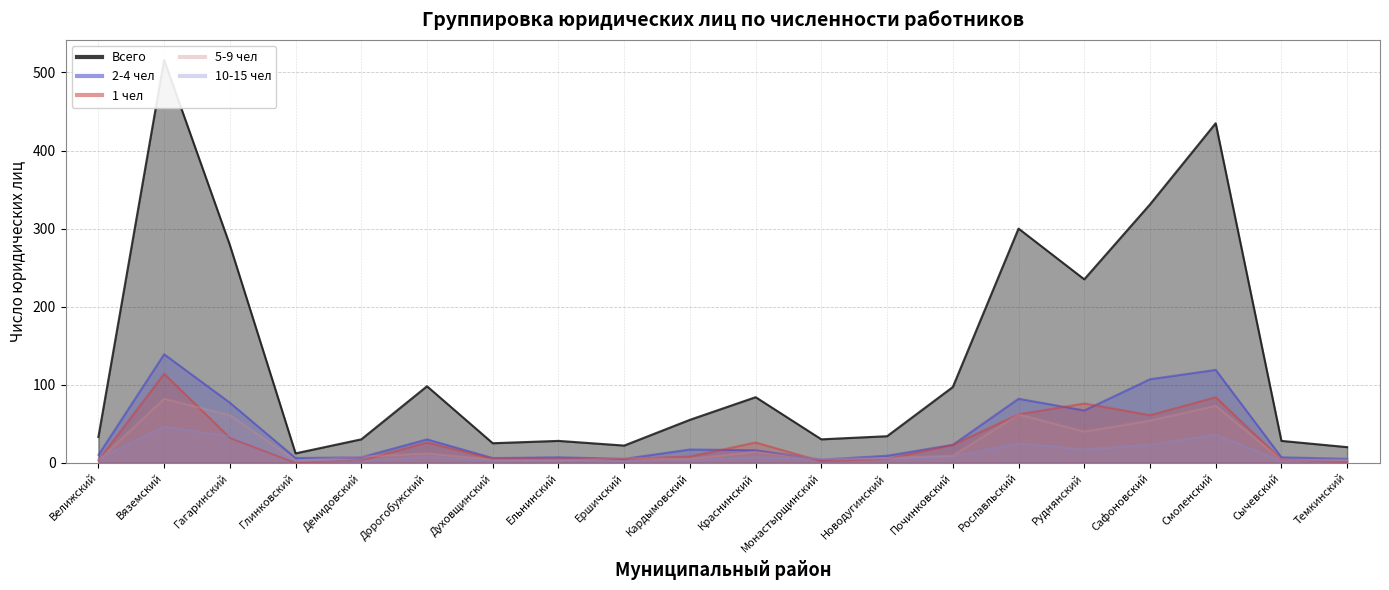

How many data points in Всего are less than 55?

10